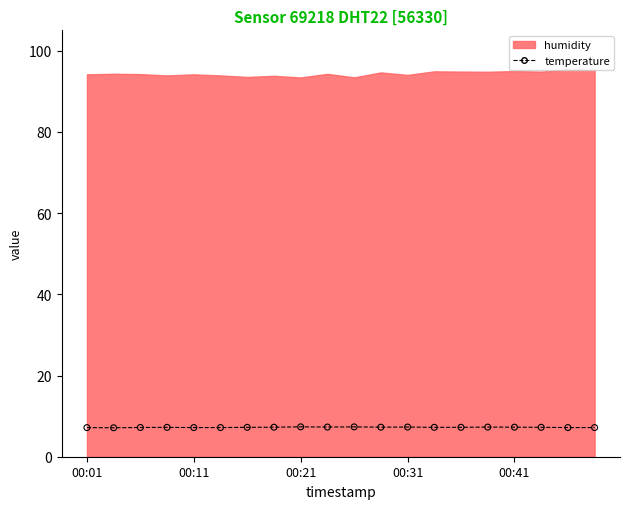

Between 00:01 and 00:31, which is larger?

00:31